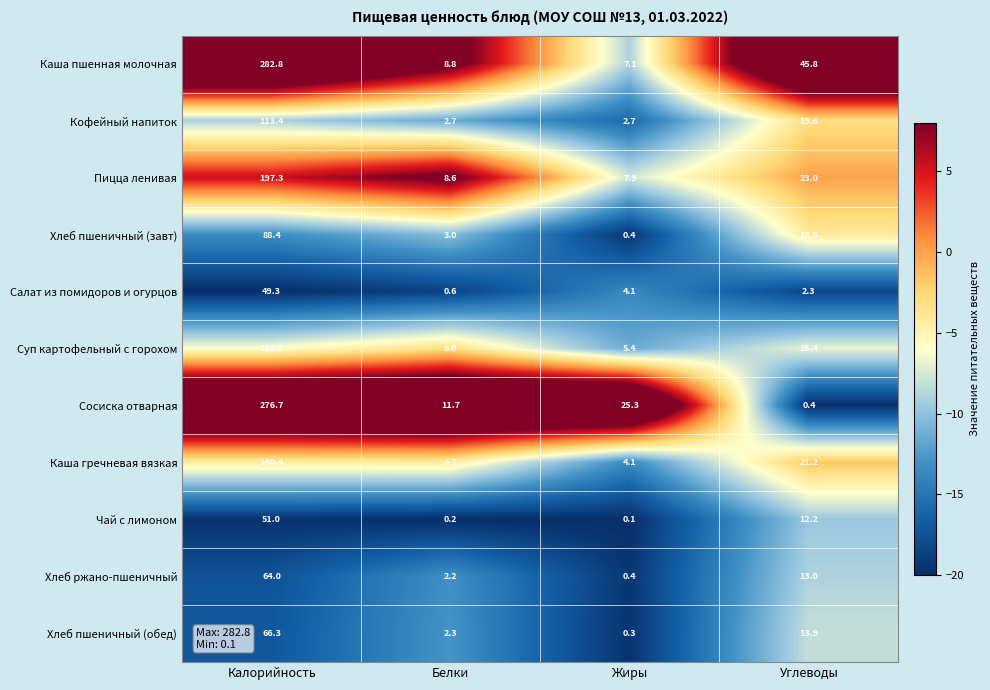

What is the spread (max minus min) of values at Калорийность?

233.5